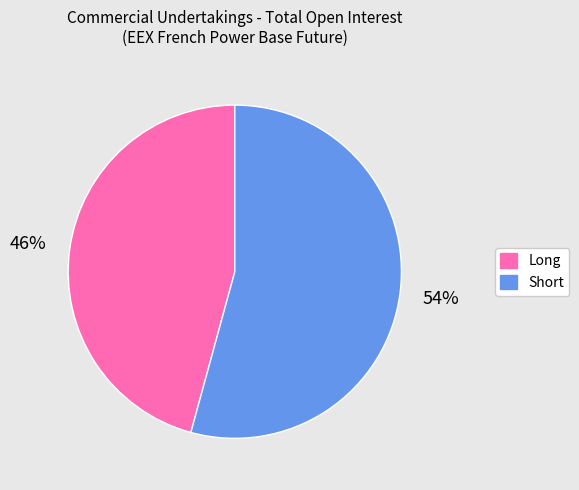

How many segments does this pie chart have?

2